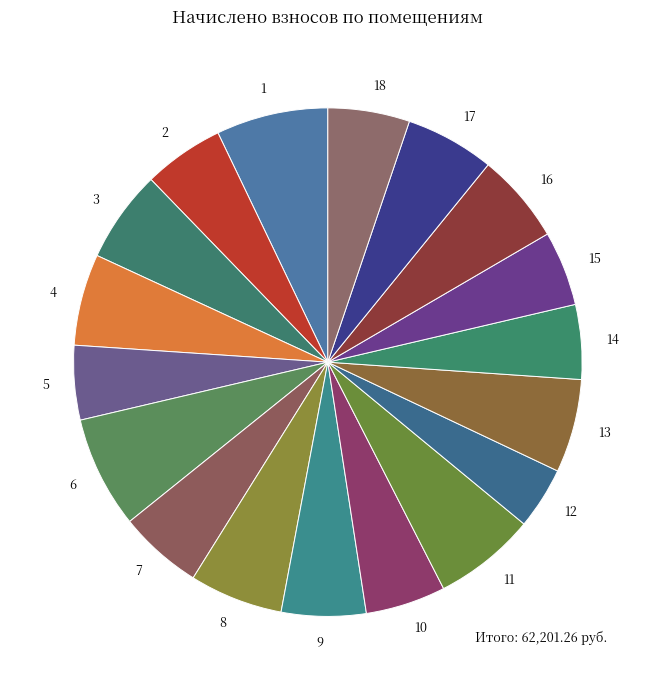

Which has a higher value, 12 or 8?

8